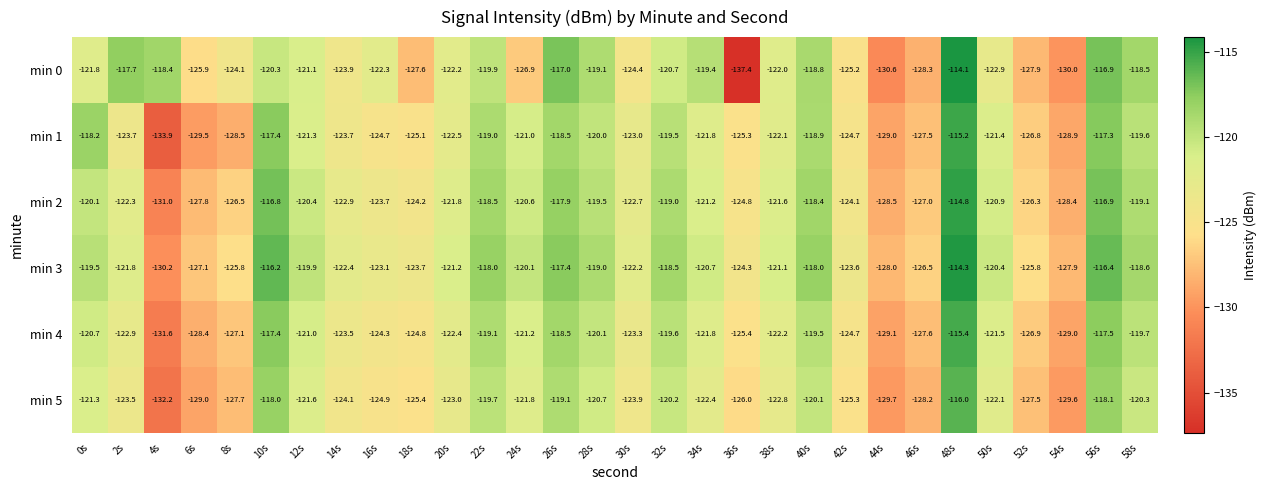

List the series in order of their peak value, lowest first.

min 5, min 4, min 1, min 2, min 3, min 0